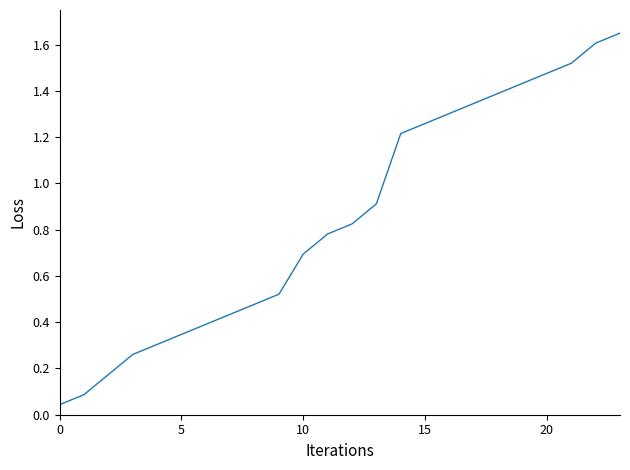

How many distinct data groups are displayed?

1